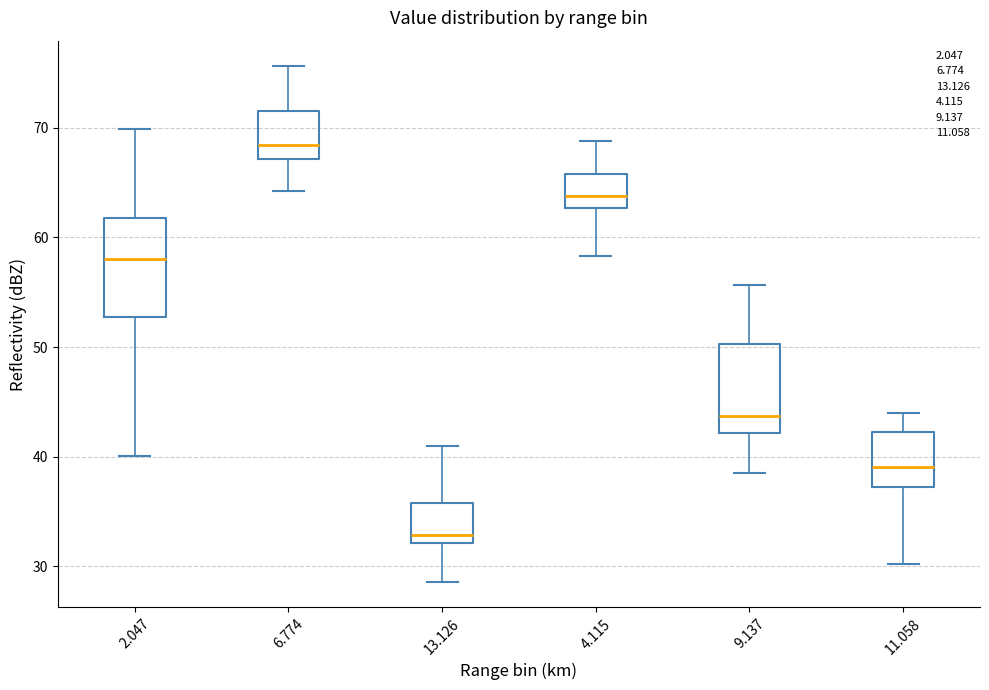

Reading left to right, transcribe this box plot: for each box, give where its median line is, the range the box spans, and where its two whiskers end, as read against the y-axis. The values are not printed on the chart, so give them approximately, as read against the axis.

2.047: median 58, box 53 to 62, whiskers 40 to 70
6.774: median 68, box 67 to 72, whiskers 64 to 76
13.126: median 33, box 32 to 36, whiskers 29 to 41
4.115: median 64, box 63 to 66, whiskers 58 to 69
9.137: median 44, box 42 to 50, whiskers 39 to 56
11.058: median 39, box 37 to 42, whiskers 30 to 44